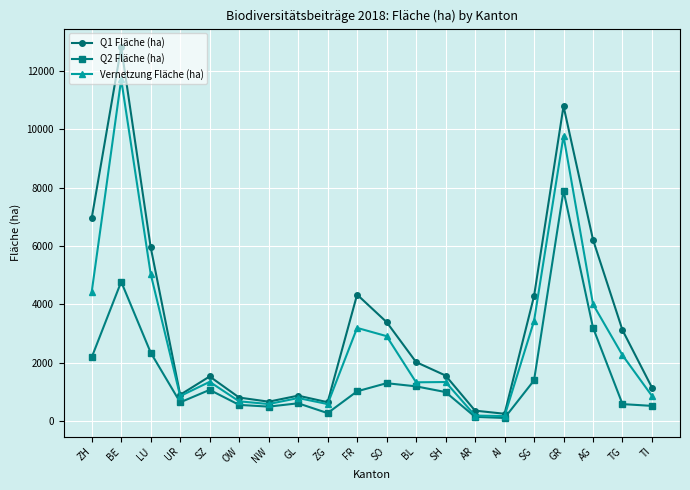

Is the value of Q2 Fläche (ha) at SO greater than the value of Q1 Fläche (ha) at GL?

Yes